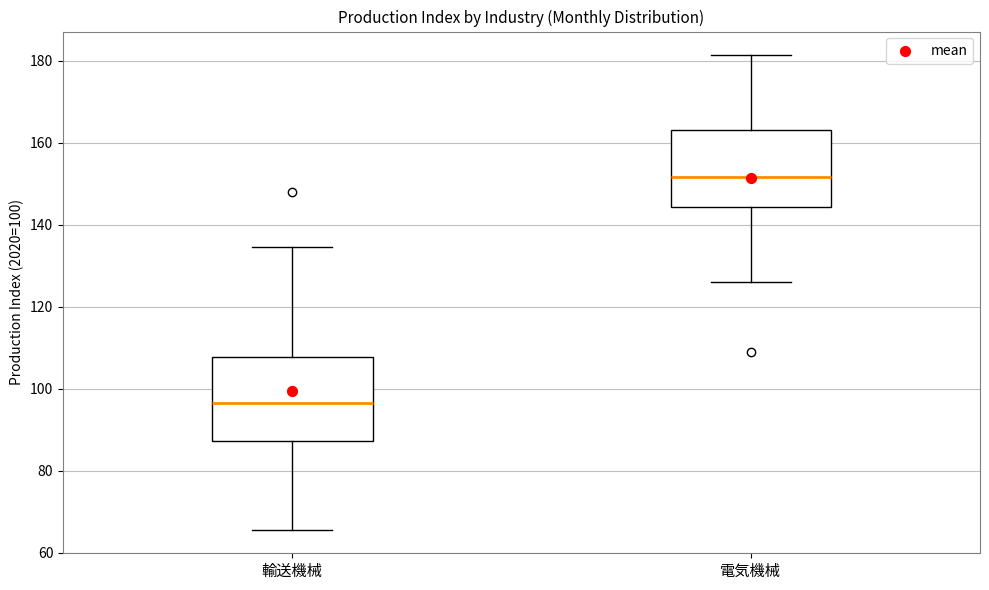

Reading left to right, transcribe this box plot: for each box, give where its median line is, the range the box spans, and where its two whiskers end, as read against the y-axis. The values are not printed on the chart, so give them approximately, as read against the axis.

輸送機械: median 96, box 88 to 108, whiskers 66 to 134
電気機械: median 152, box 144 to 164, whiskers 126 to 182